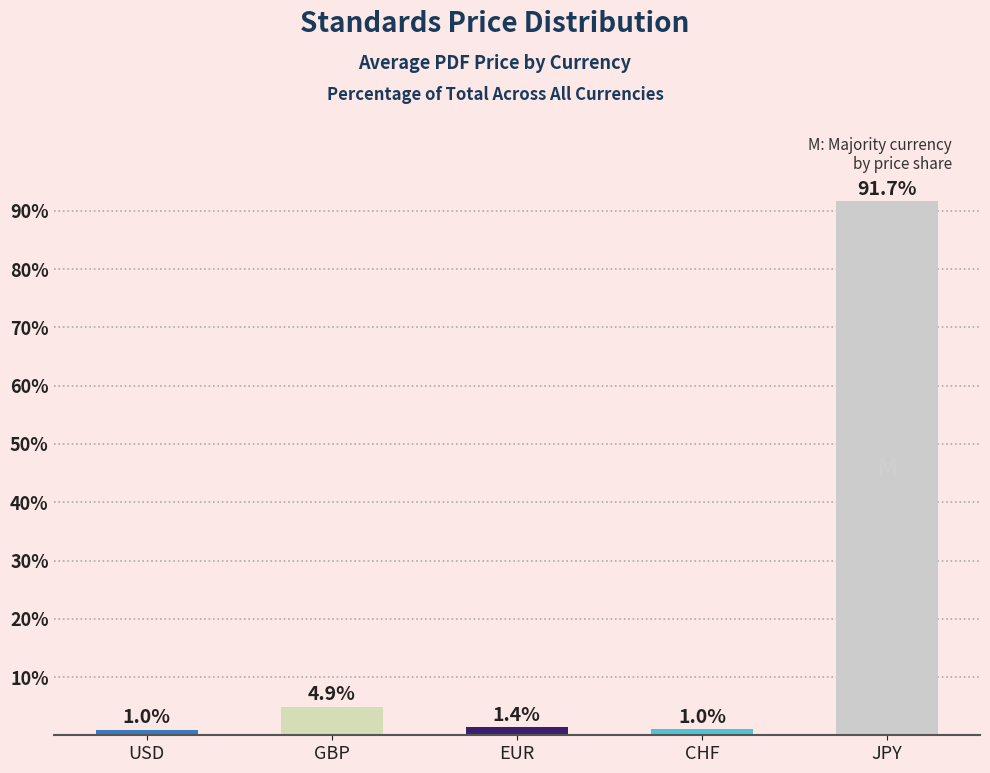

What position from the left is JPY?

5